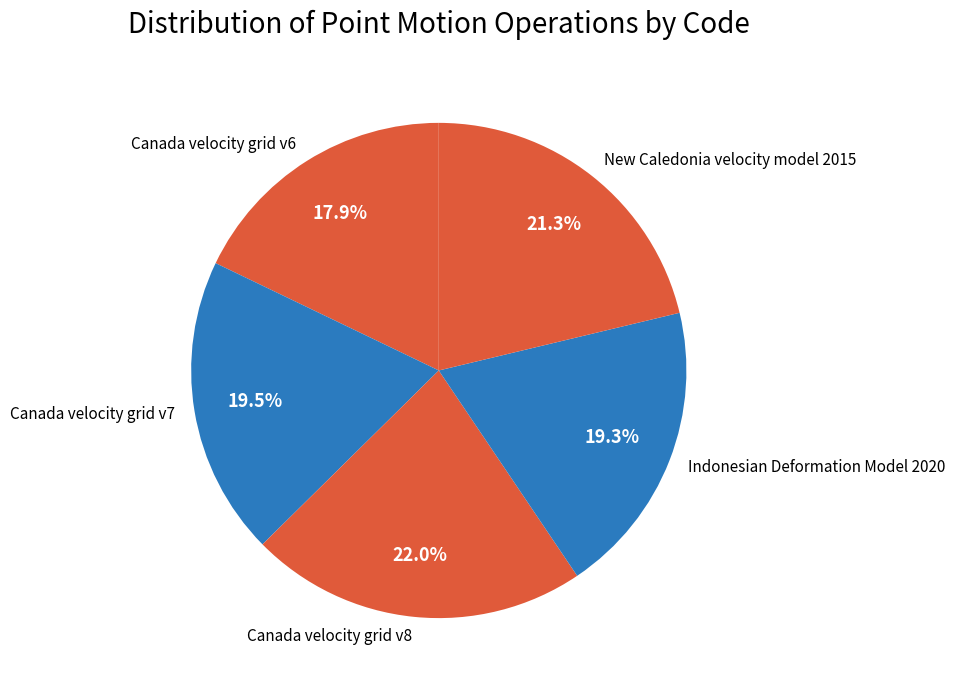

Between Canada velocity grid v6 and Indonesian Deformation Model 2020, which is larger?

Indonesian Deformation Model 2020